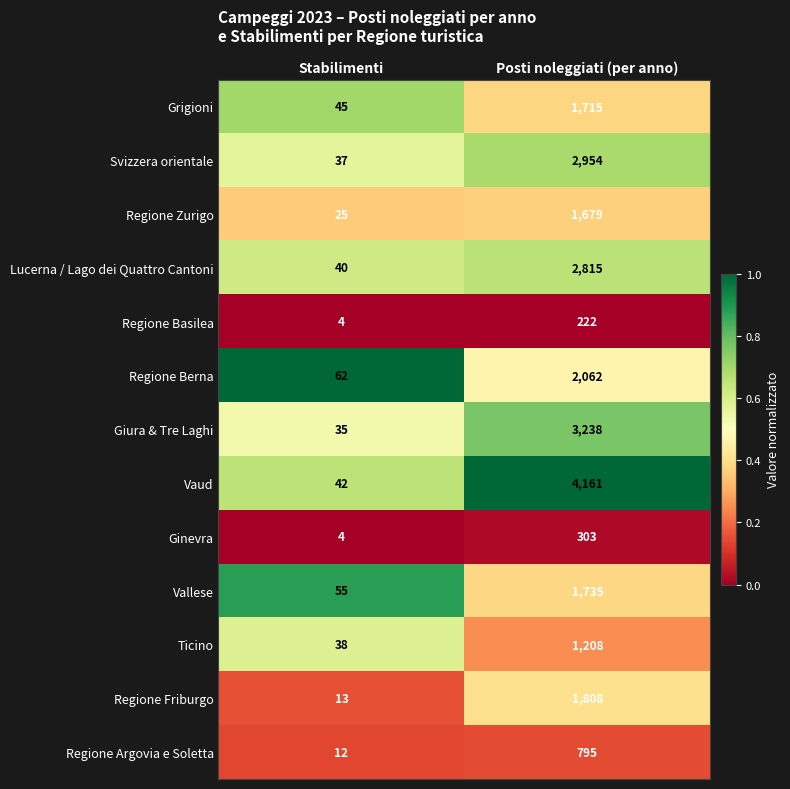

What is the spread (max minus min) of values at Stabilimenti?

58